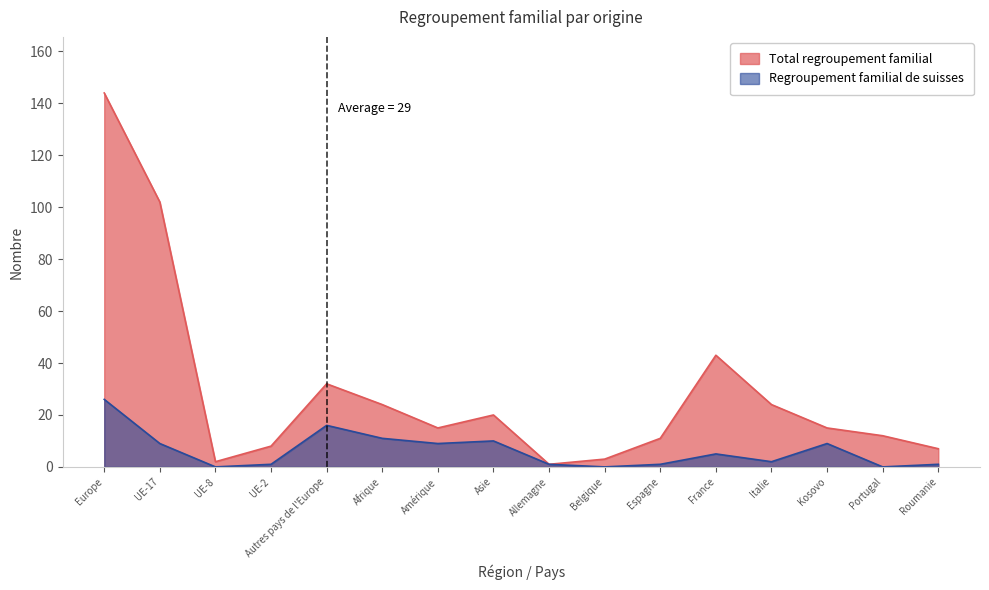

What are all the series names shown in the legend?

Total regroupement familial, Regroupement familial de suisses